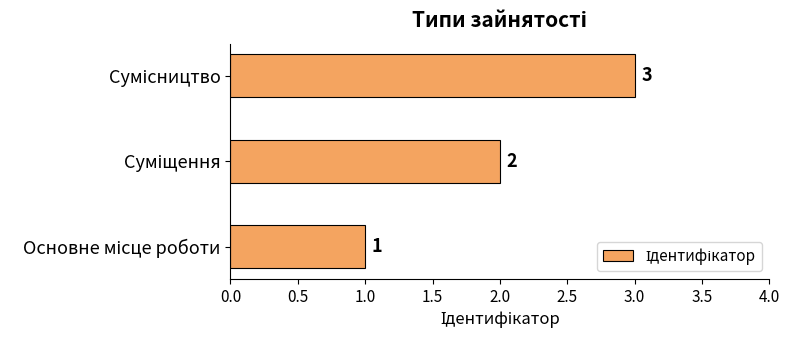

What is the greatest value displayed?

3